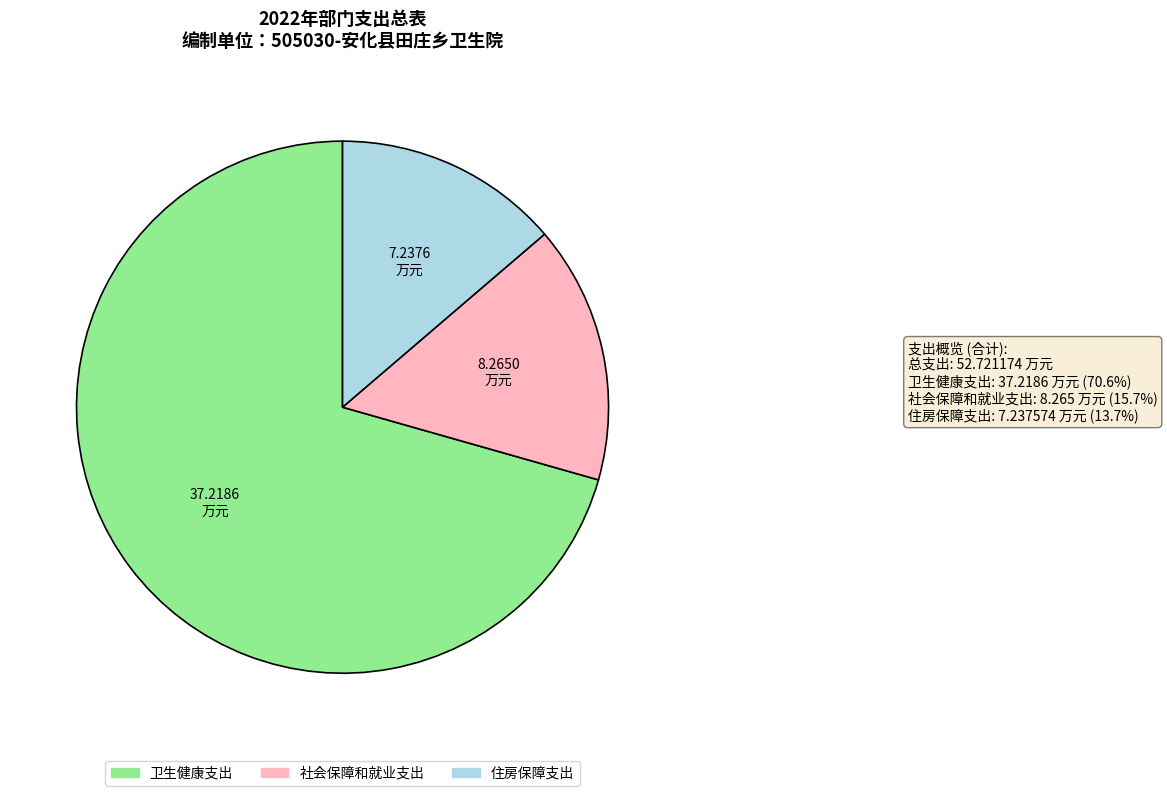

Which slice is the smallest?

住房保障支出